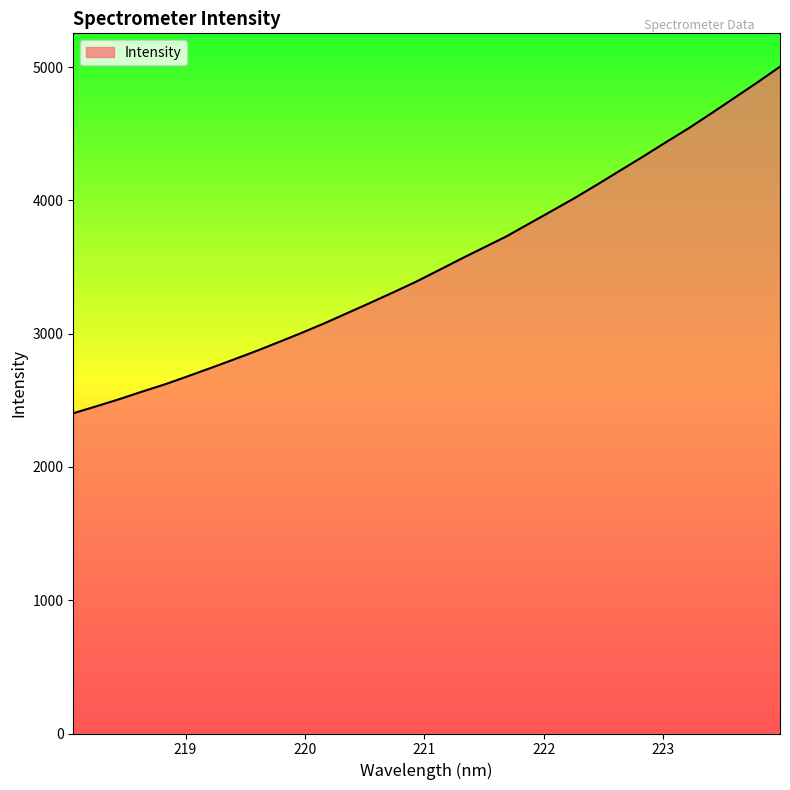

Reading right to left, extract all data points from this chart.

5002.4	4883.6	4768.5	4654.0	4541.6	4436.7	4329.6	4225.3	4120.7	4018.6	3922.1	3826.3	3730.3	3645.6	3561.1	3473.5	3387.2	3307.4	3229.6	3153.1	3076.9	3005.0	2936.0	2868.2	2803.7	2740.7	2678.8	2618.5	2563.9	2507.2	2454.2	2402.4